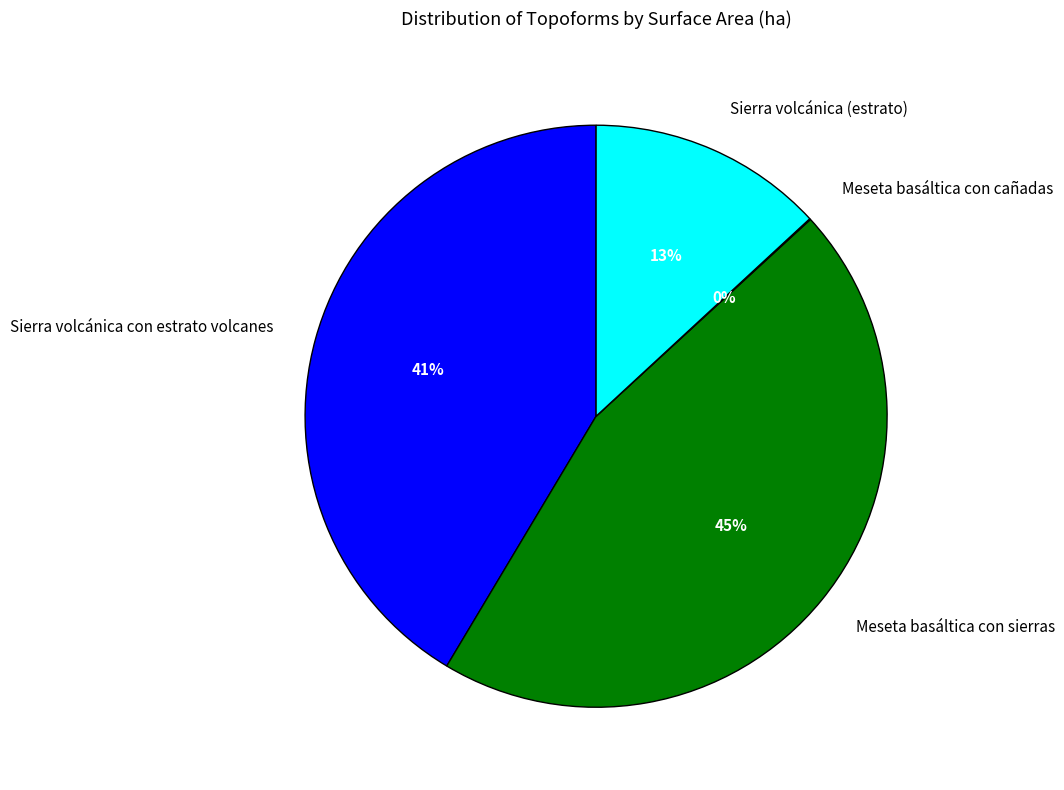

Is Sierra volcánica (estrato) the majority of the pie?

No